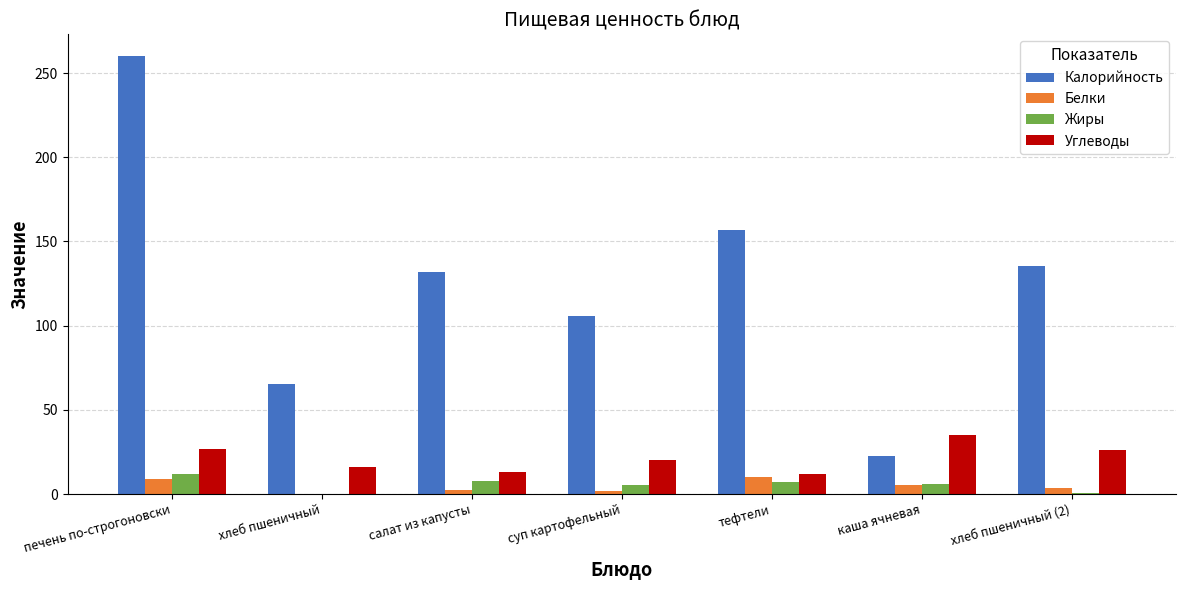

What is the sum of all Углеводы values?

150.0